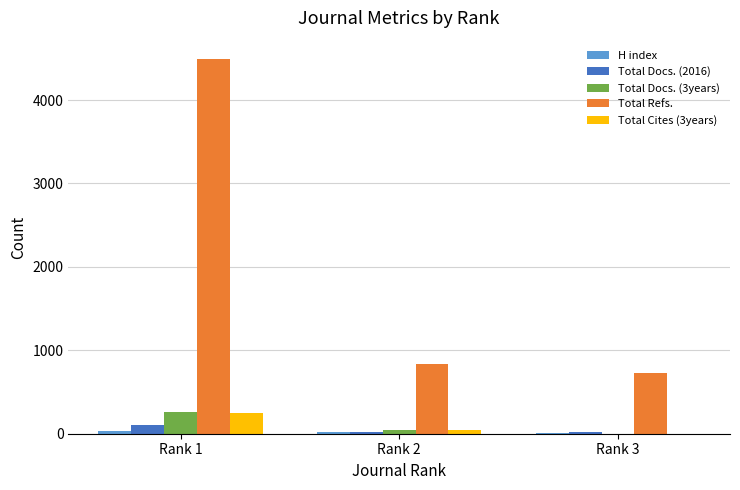

What is the maximum value shown in the chart?

4487